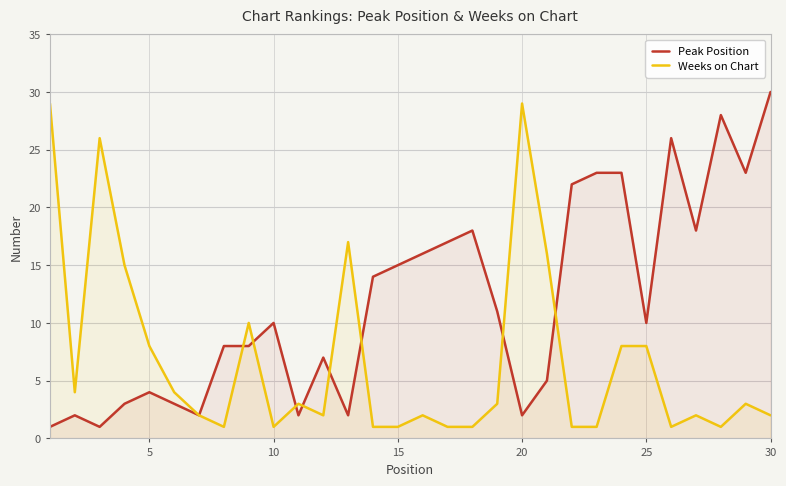

How many intersections are there between Weeks on Chart and Peak Position?

8